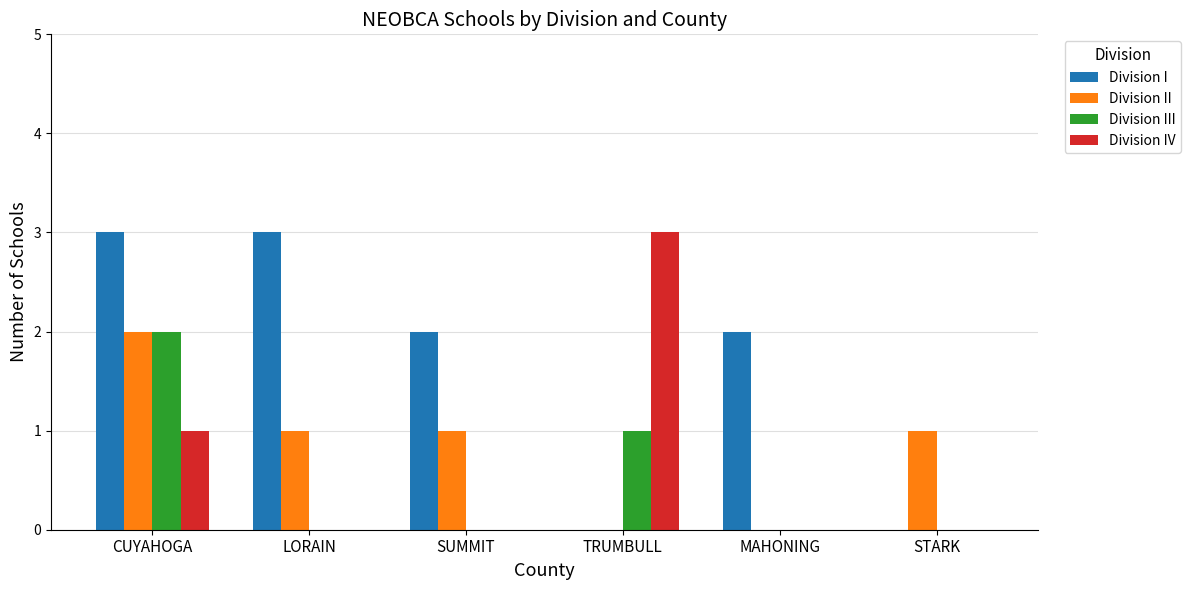

Are the bars grouped side by side (vs. stacked)?

Yes